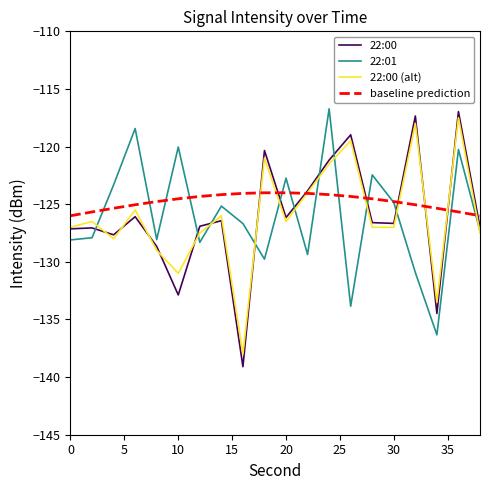

Which series has the largest total across all categories?

baseline prediction